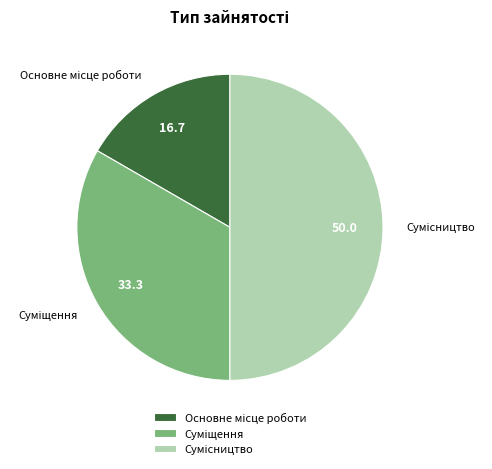

To the nearest percent, what percentage of the pie is Сумісництво?

50%